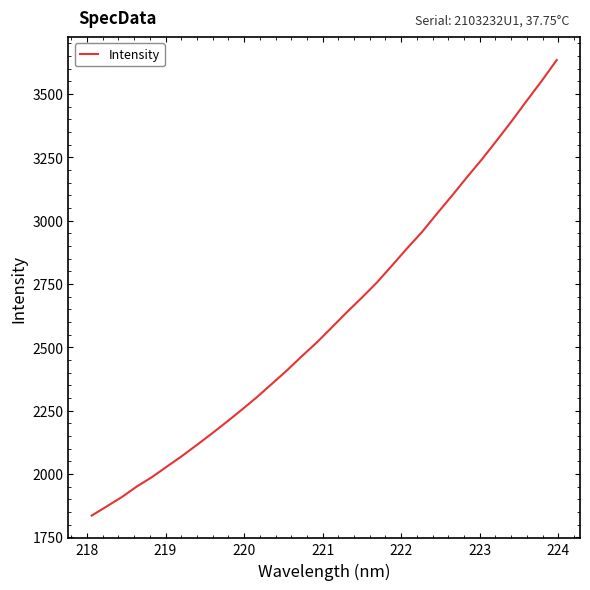

What is the difference between the maximum and minimum values?

1799.2